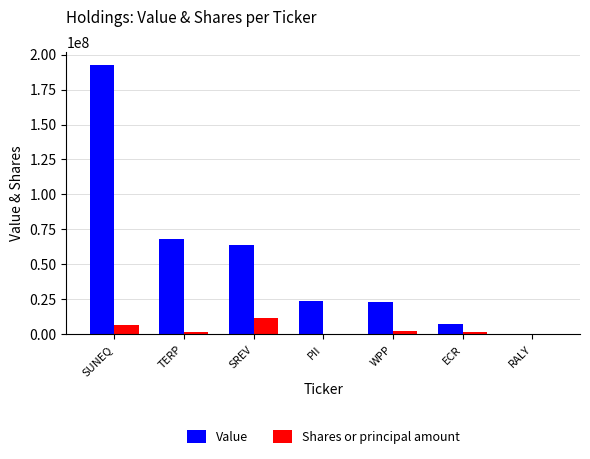

What is the sum of all Value values?

378920000